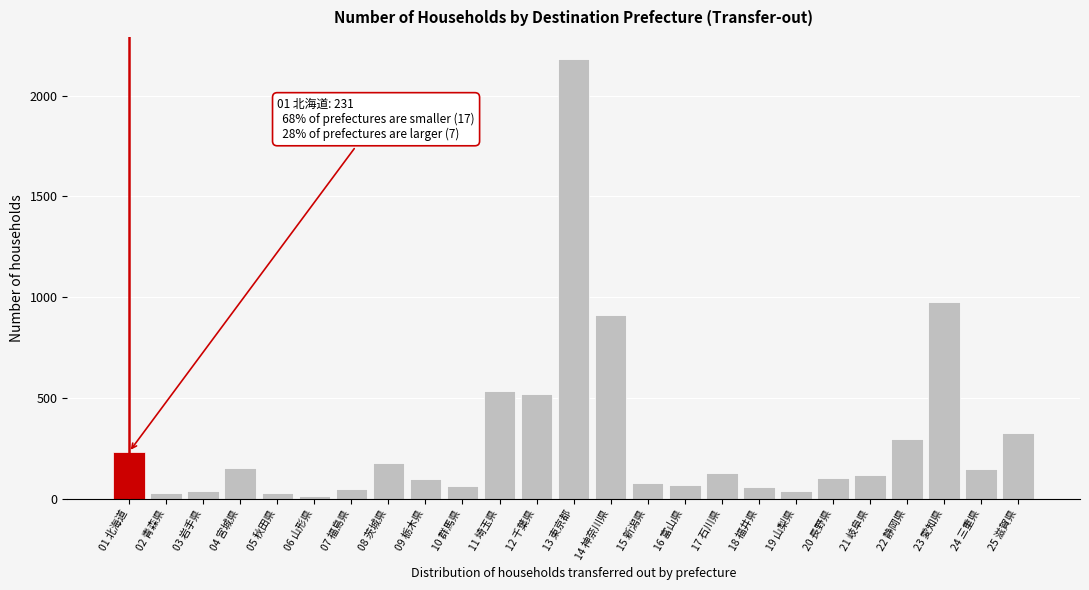

Is it true that the value at 17 石川県 is 126?

True